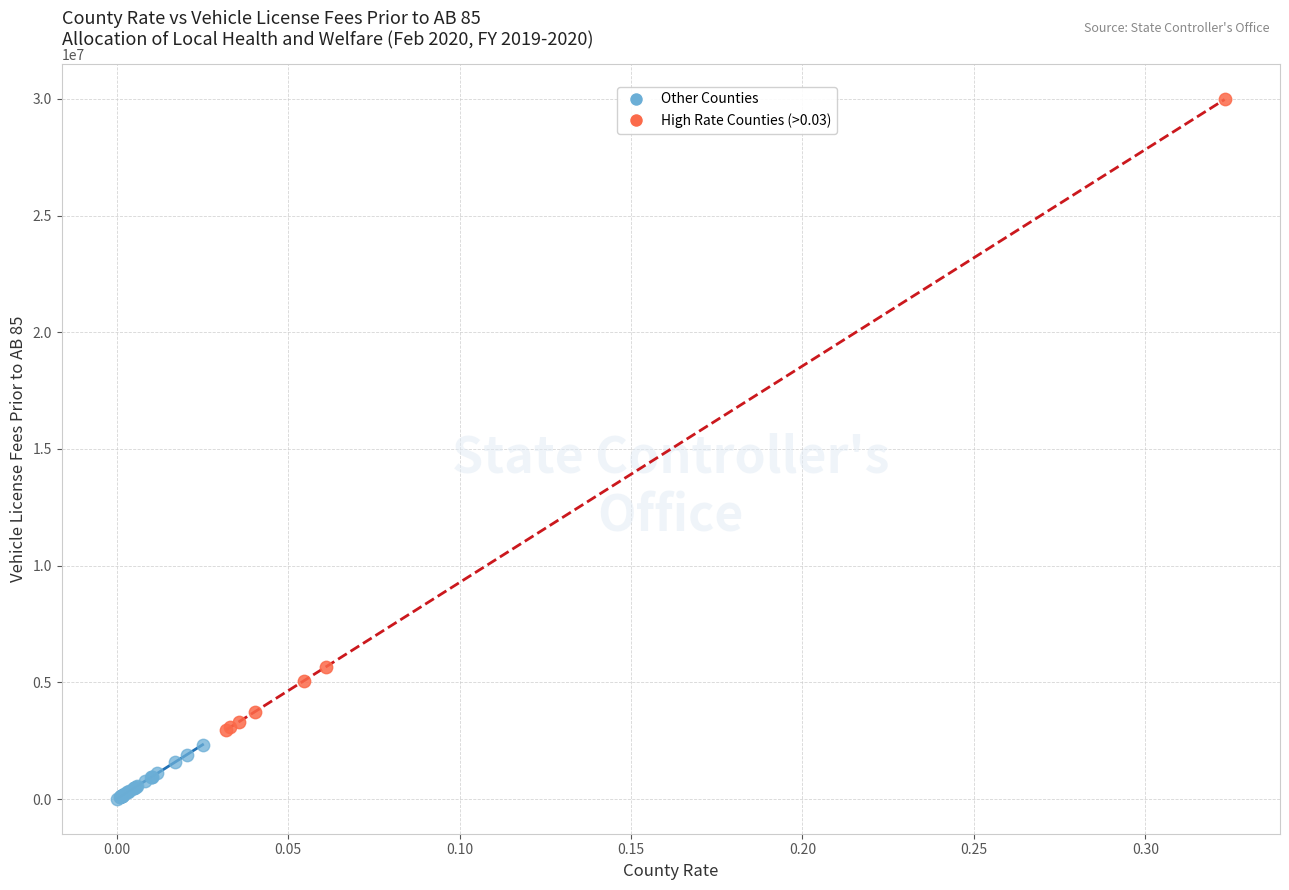

Which series has the widest spread of Y values?

High Rate Counties (>0.03)